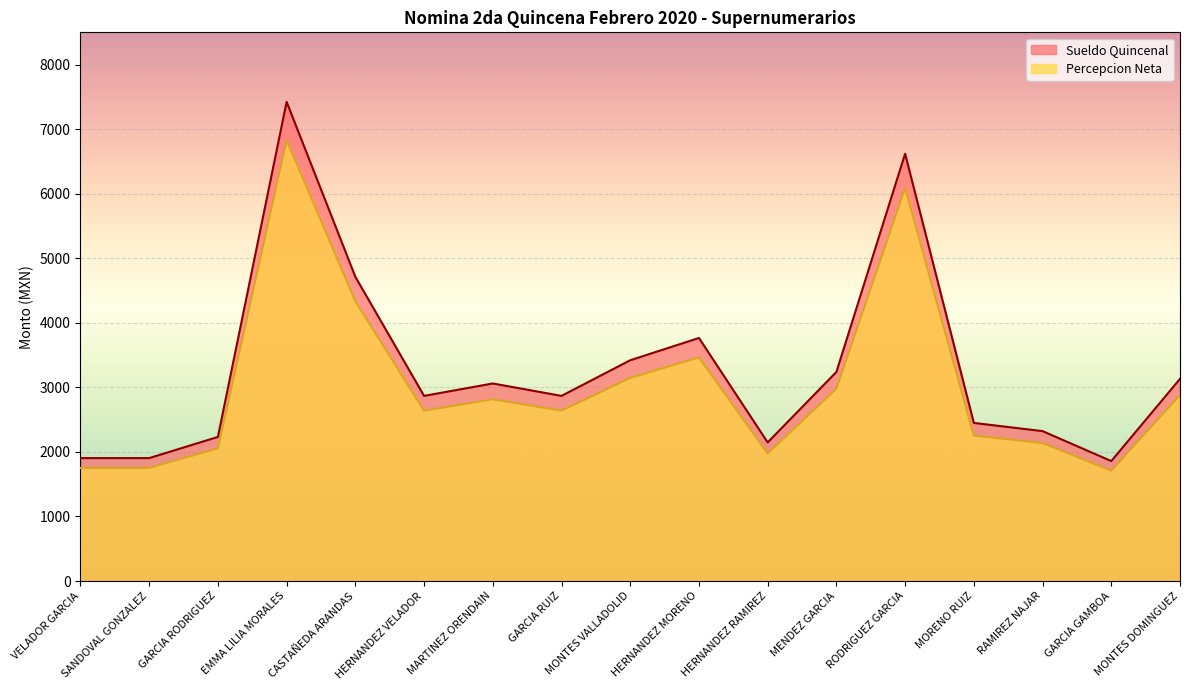

What is the sum of all Percepcion Neta values?

51449.2